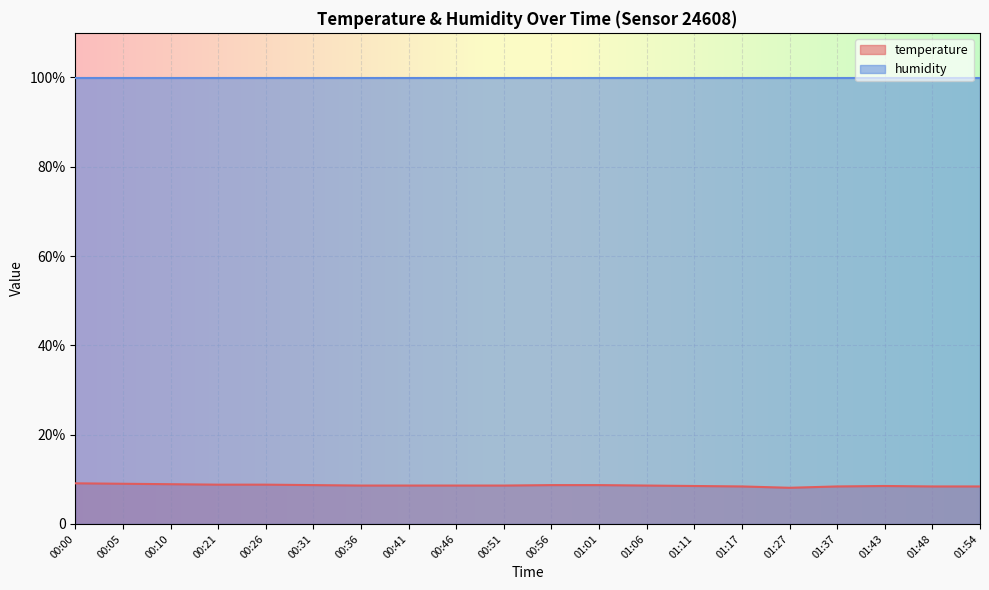

Rank the categories by value from lowest to highest.

01:27, 01:17, 01:37, 01:48, 01:54, 01:11, 01:43, 00:36, 00:41, 00:46, 00:51, 01:06, 00:31, 00:56, 01:01, 00:21, 00:26, 00:10, 00:05, 00:00